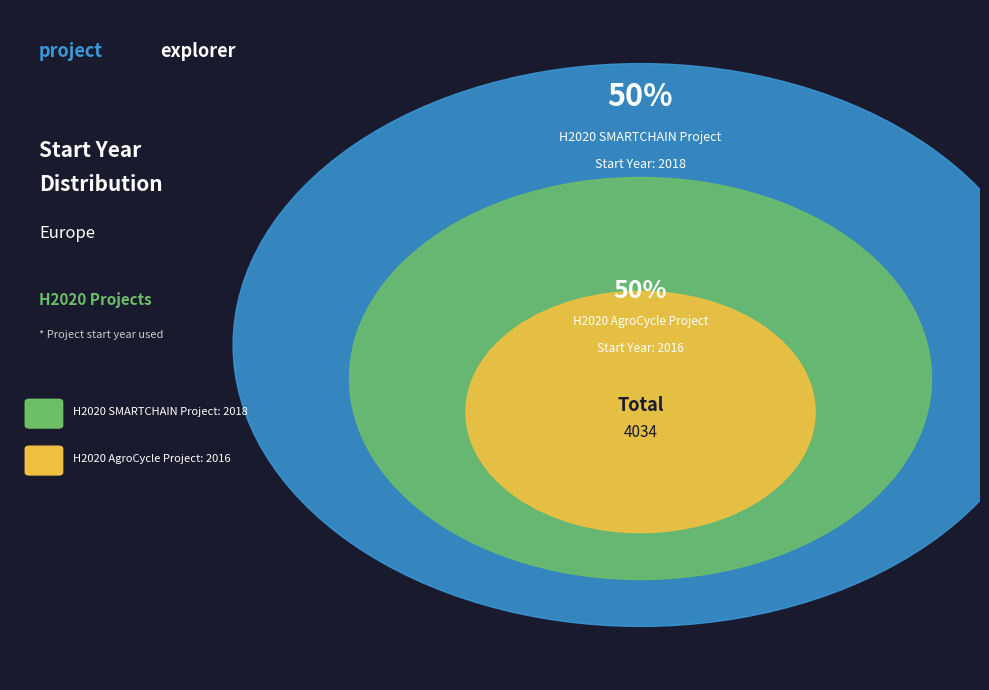

How many slices are in this pie chart?

2